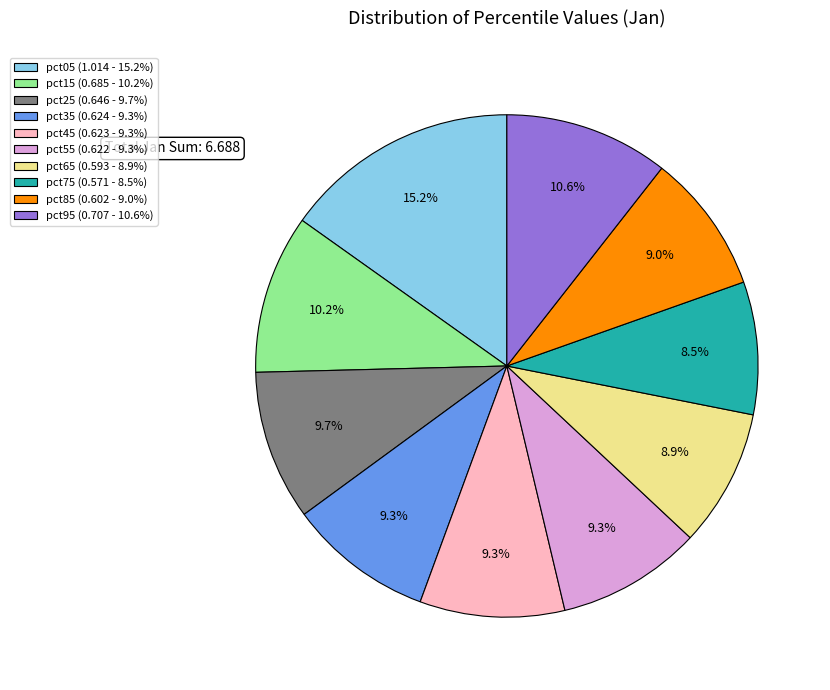

True or false: pct65 accounts for 9% of the total.

True